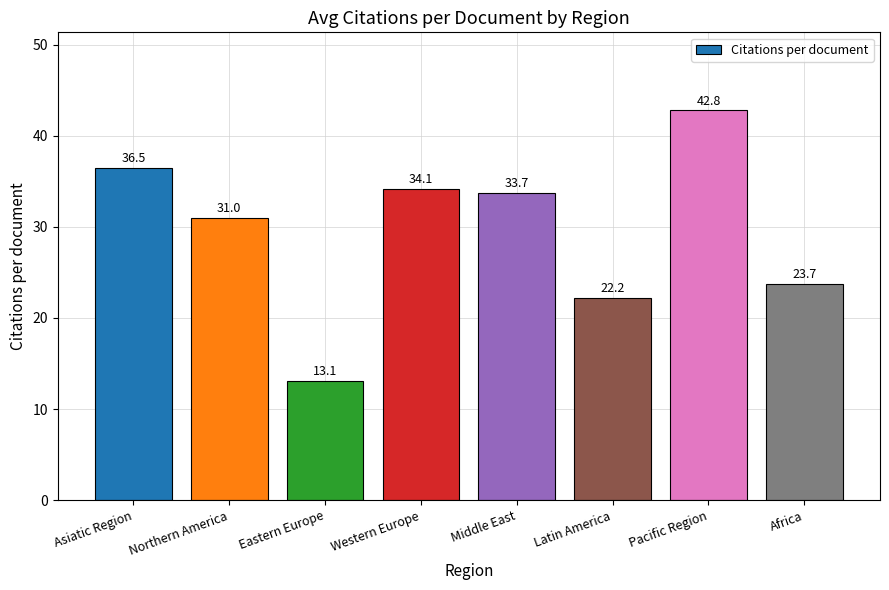

What is the label of the 6th bar from the left?

Latin America